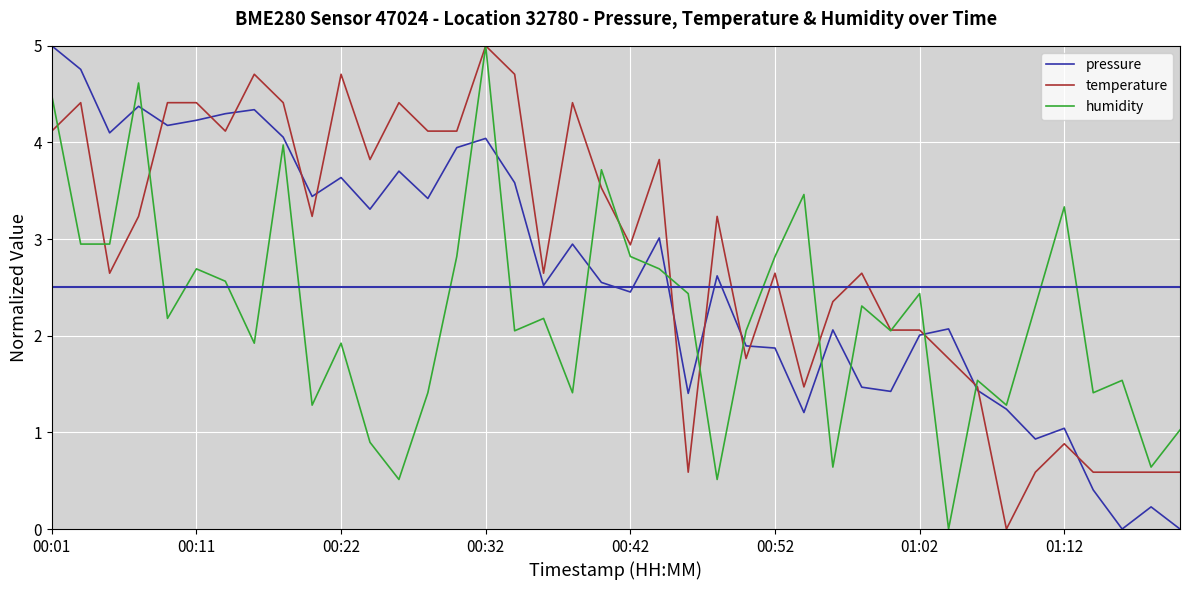

What is the difference between the second highest and minimum values in the pressure series?

4.8